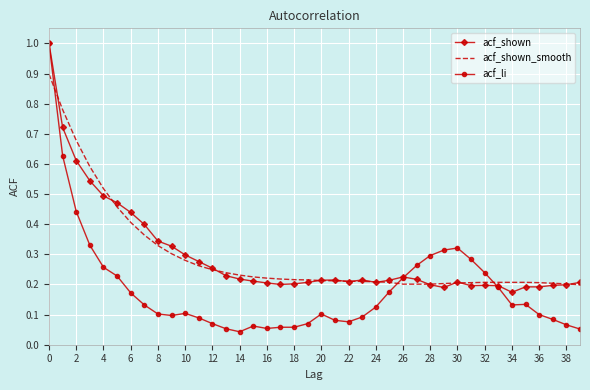

Which series has the widest spread of values?

acf_li